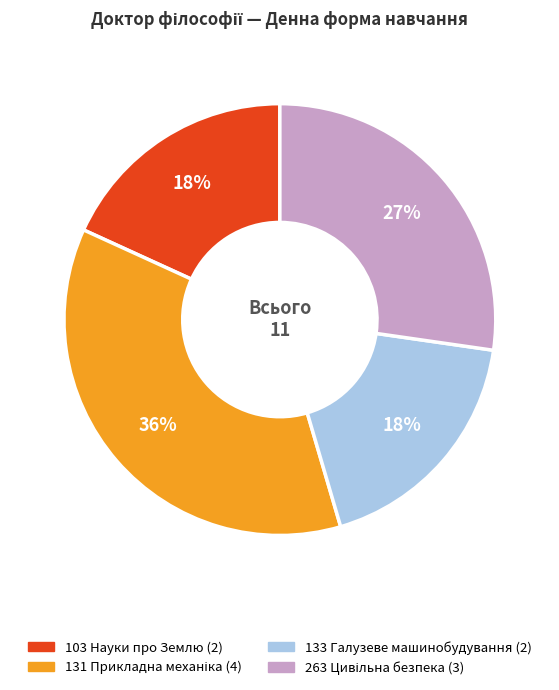

Which category has the biggest portion of the pie?

131